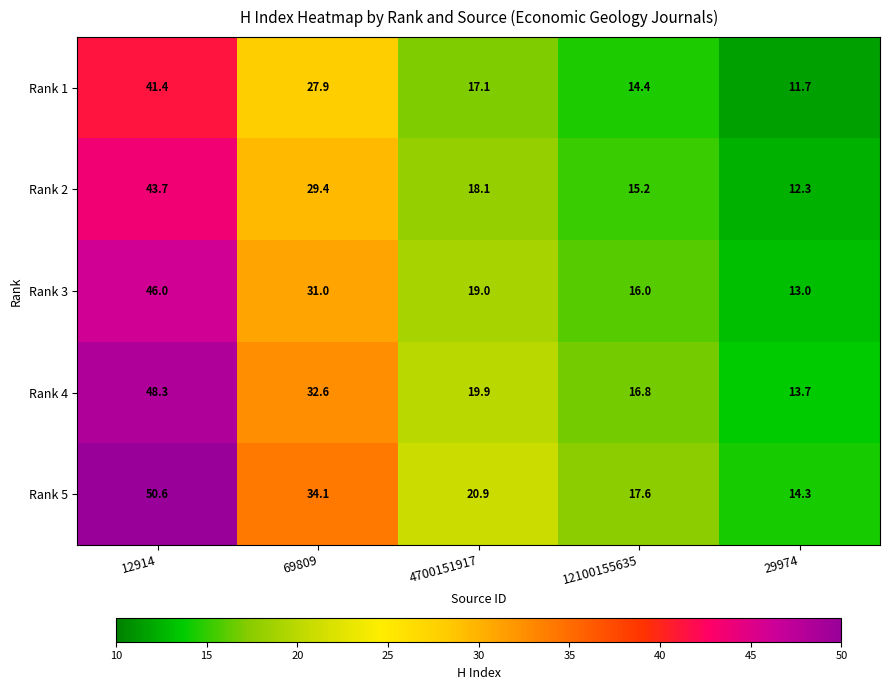

What is the difference between the maximum and second lowest values in the Rank 4 series?

31.5